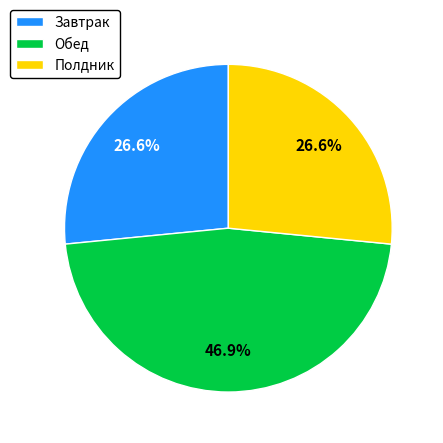

How much of the chart is everything except Полдник?

73.4%